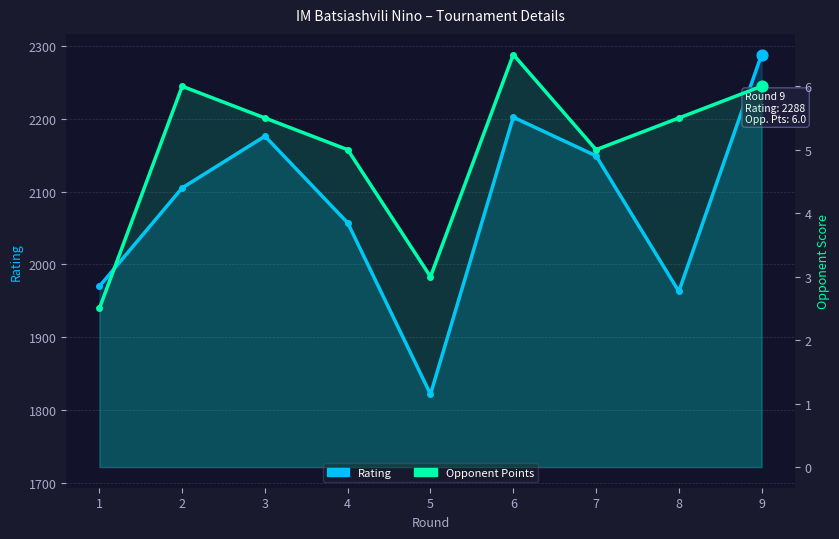

At which category is the sum across all series the highest?

9